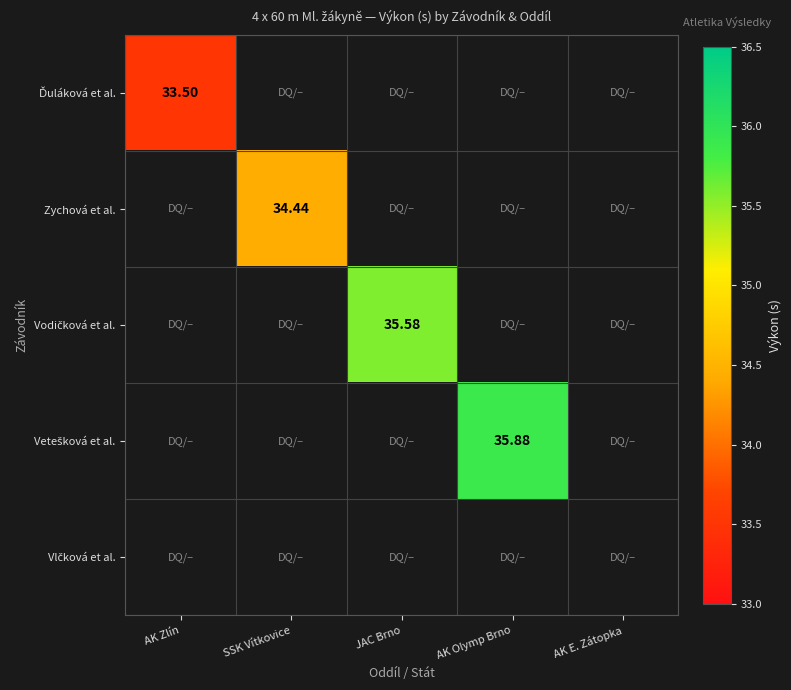

What is the maximum value shown in the chart?

35.9